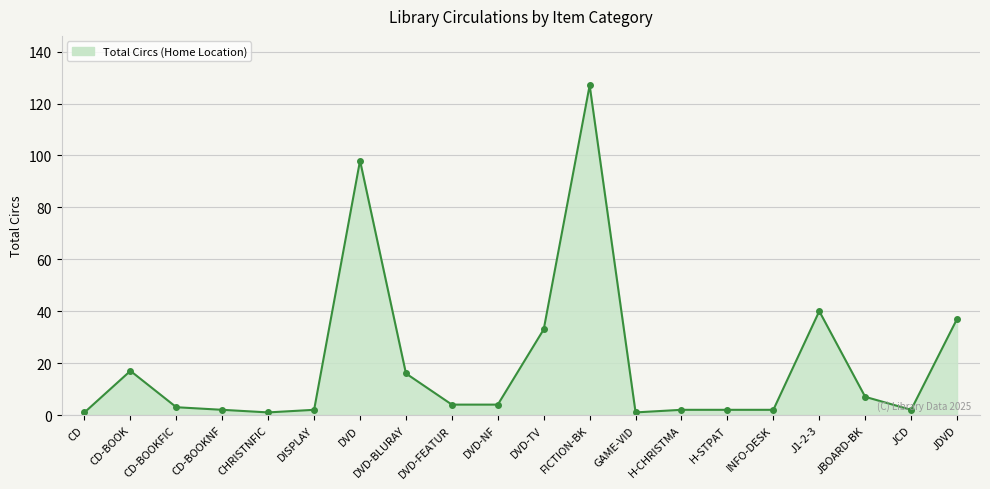

What is the greatest value displayed?

127